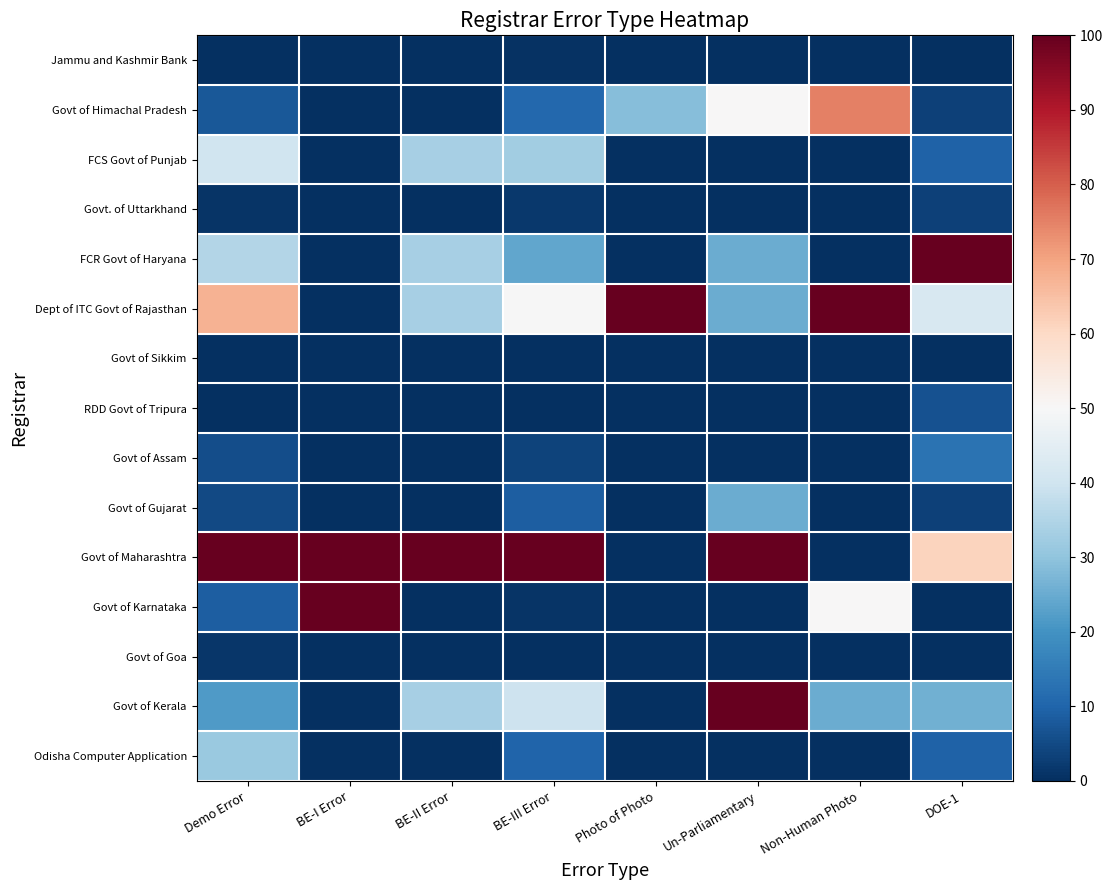

Which category has the highest value across all series?

DOE-1